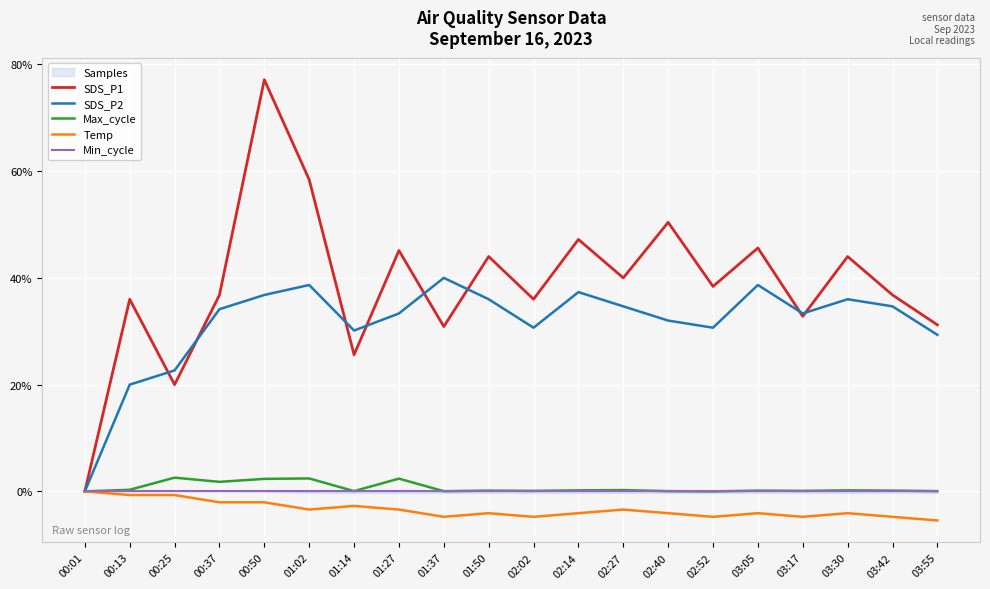

At how many categories does at least one series exceed 76?

1